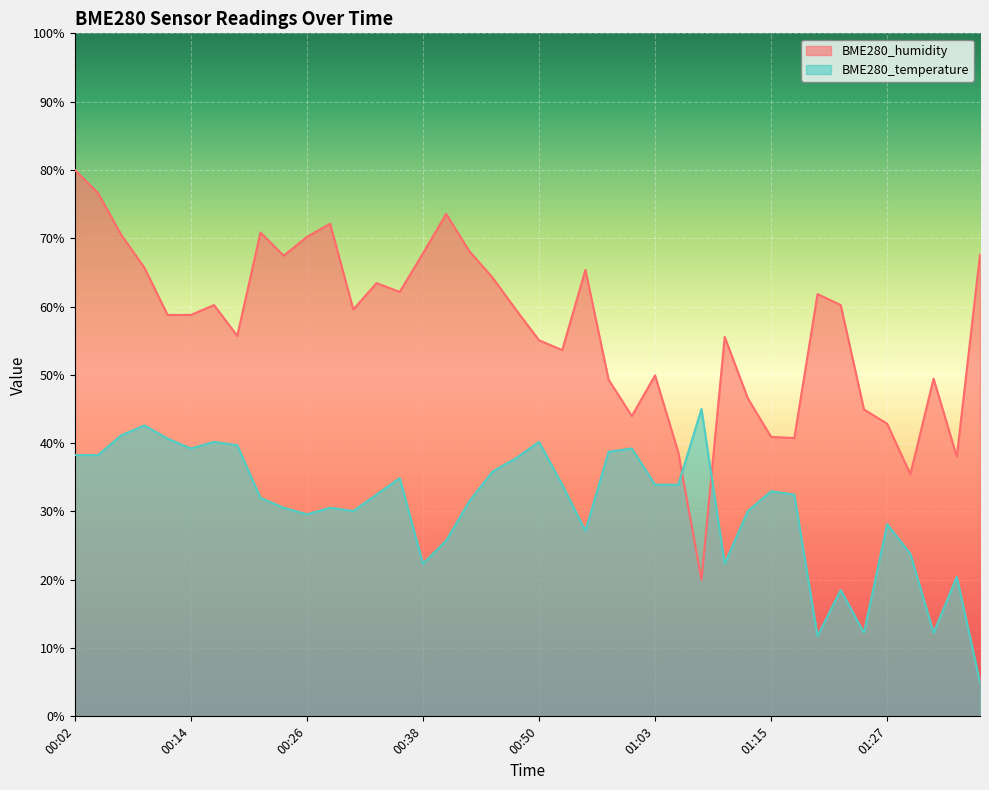

At how many categories does at least one series exceed 77?

1